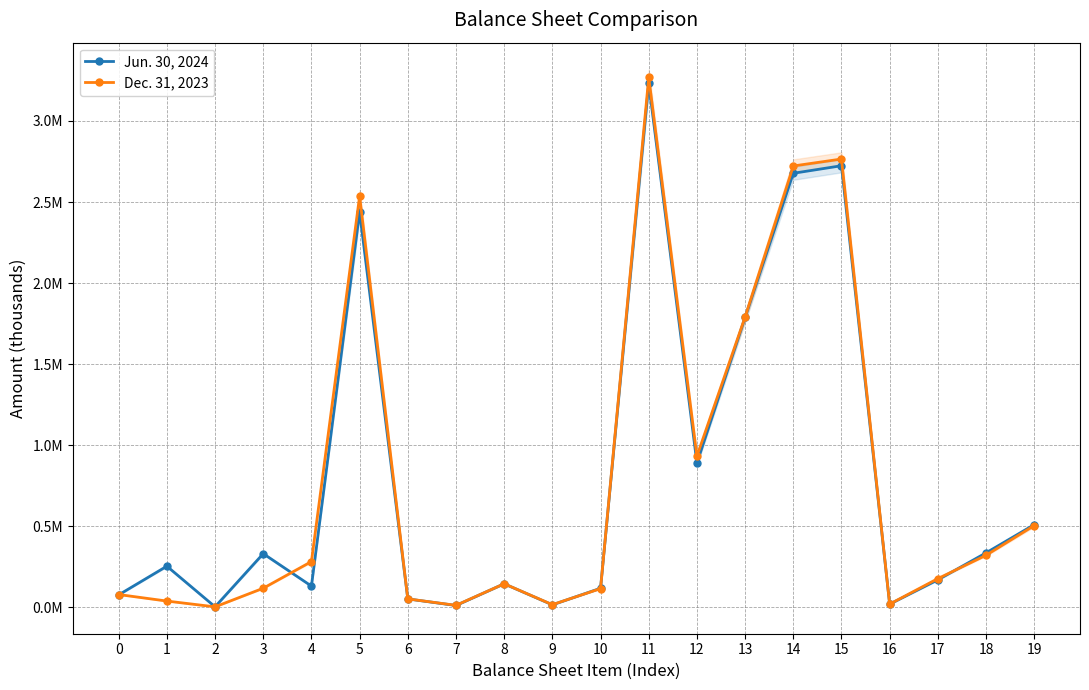

At which category does the chart reach its minimum across all series?

2